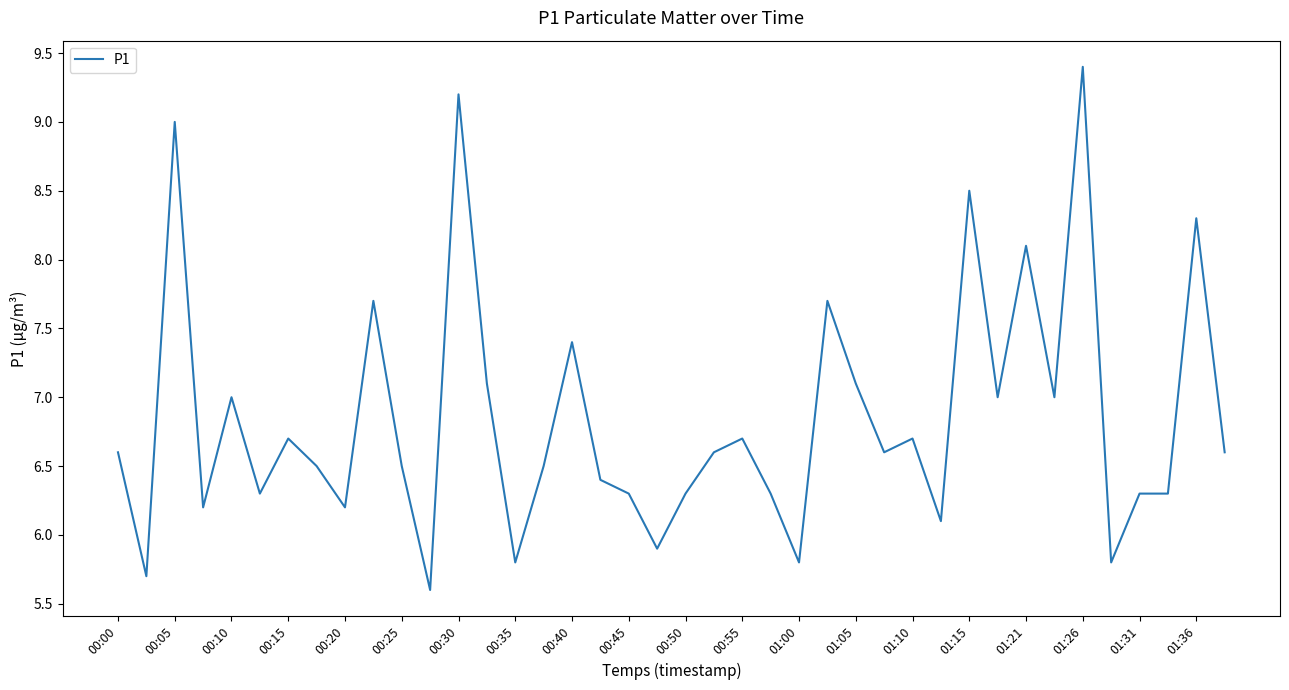

Does the chart display data point markers on the line(s)?

No